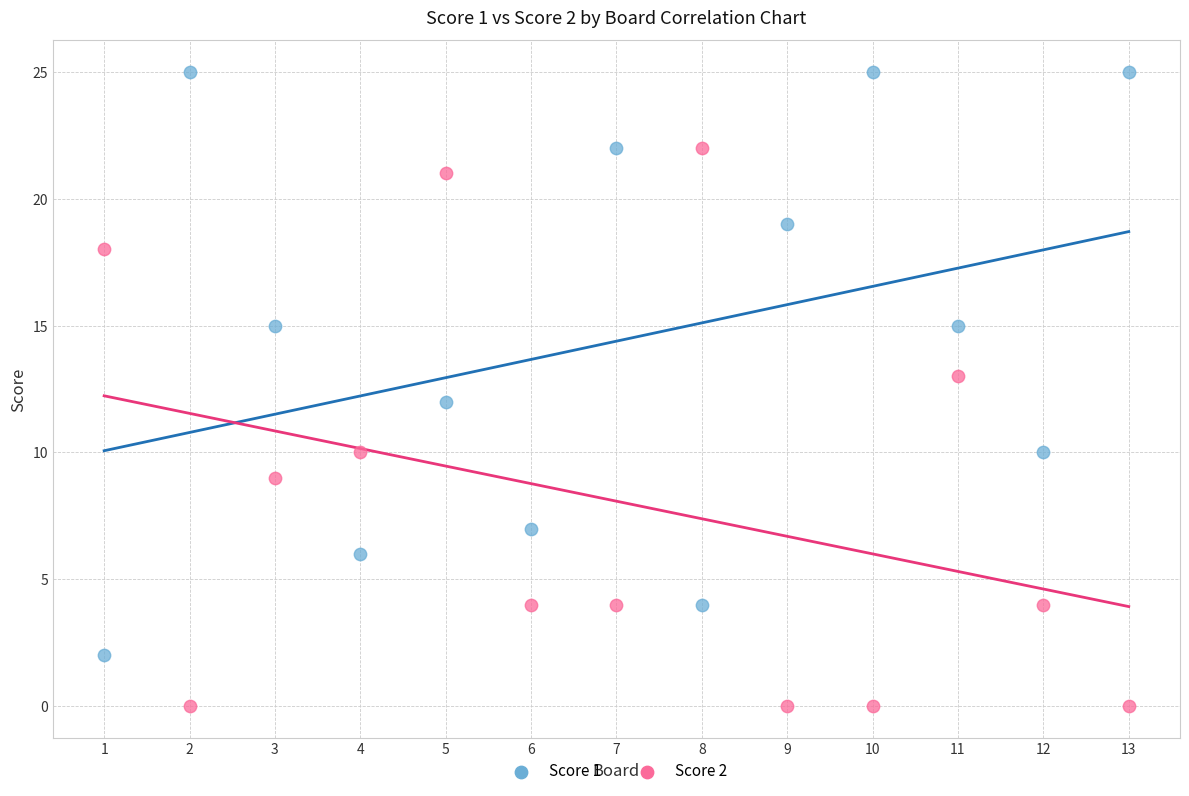

Which series reaches the minimum Y coordinate?

Score 2